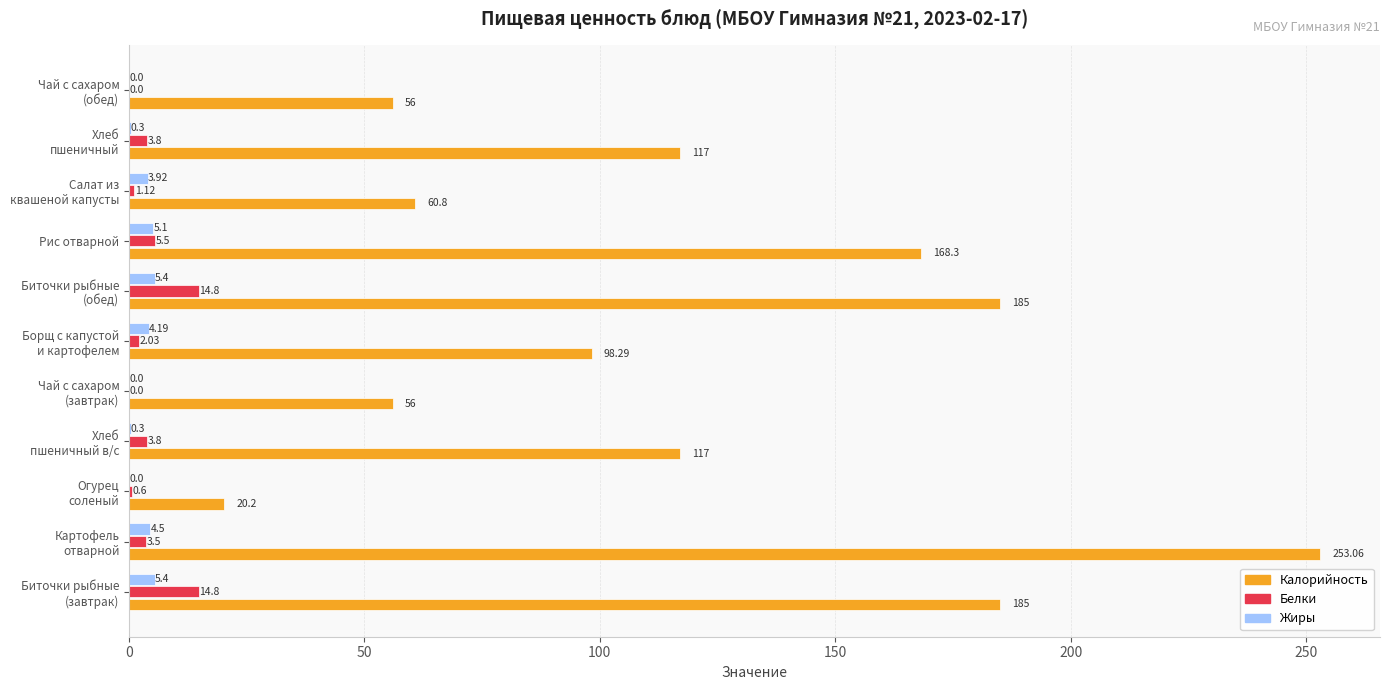

Where is Белки nearest to the value 7?

Рис отварной